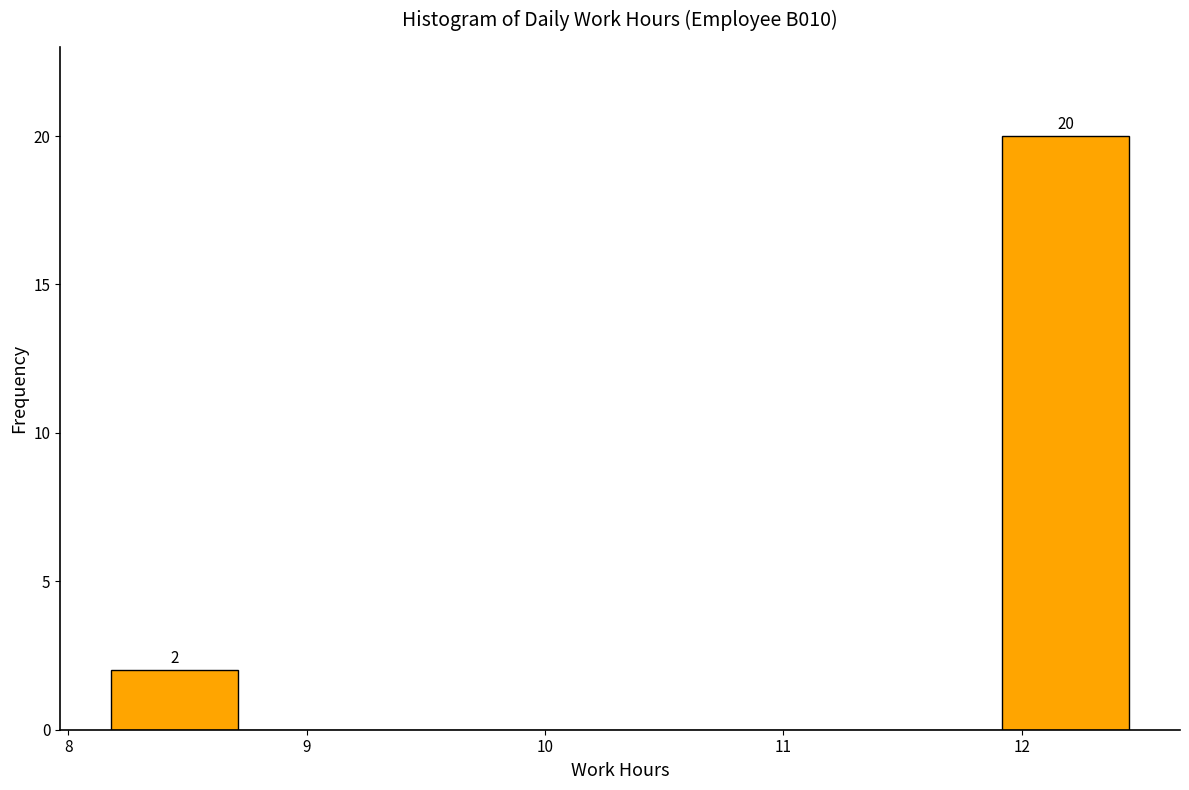

Which range on the x-axis has the tallest bar?

11.9 to 12.5